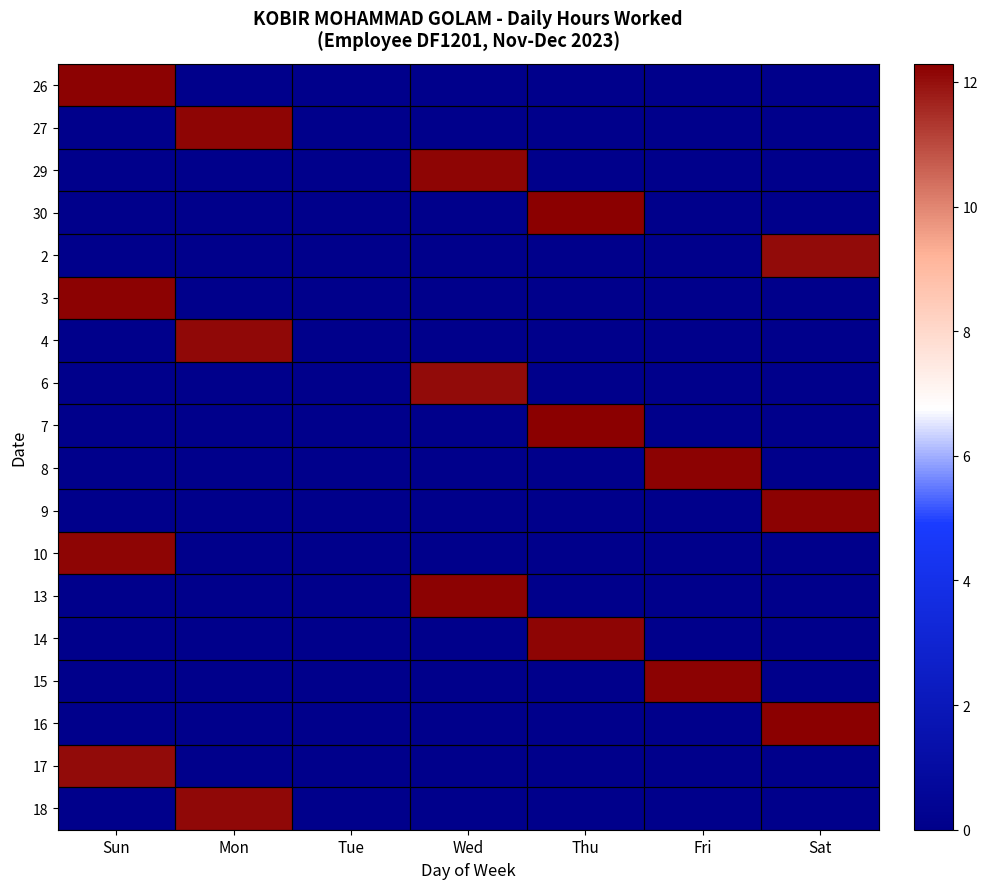

At Mon, list the series in order from largest to smallest.

27, 4, 18, 26, 29, 30, 2, 3, 6, 7, 8, 9, 10, 13, 14, 15, 16, 17